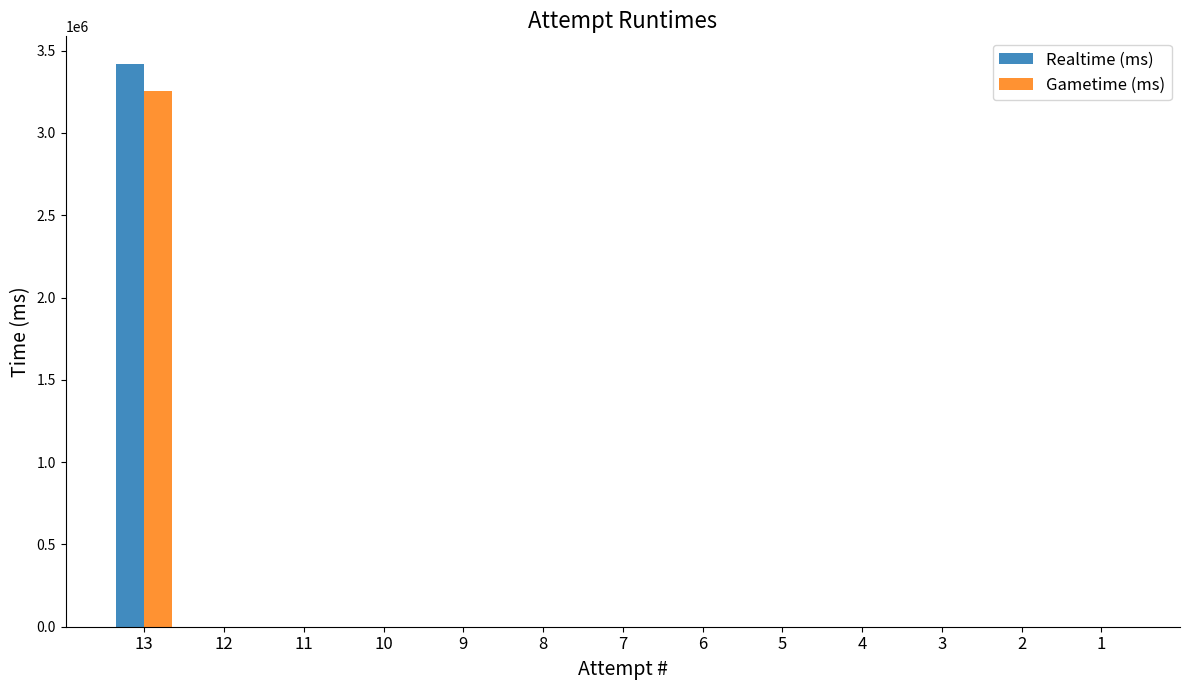

True or false: Realtime (ms) has a value of 1444745 at 8.

False